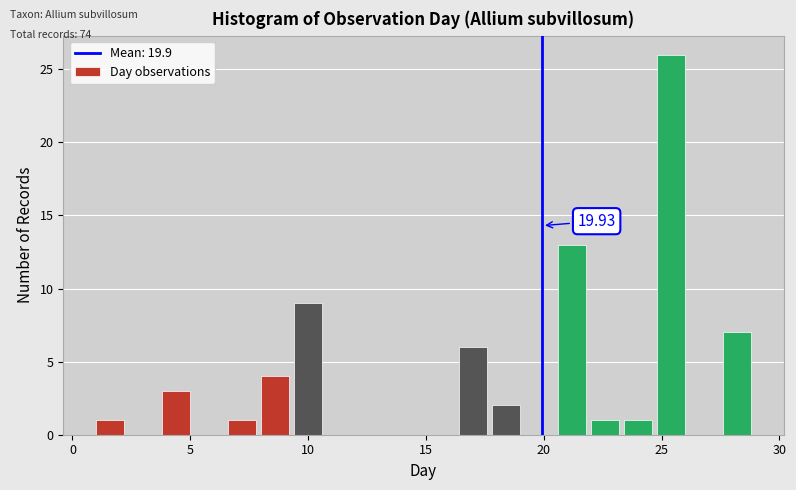

Around what value on the x-axis is the tallest bar? Give the approximate position of its centre, as read against the axis.

25.5